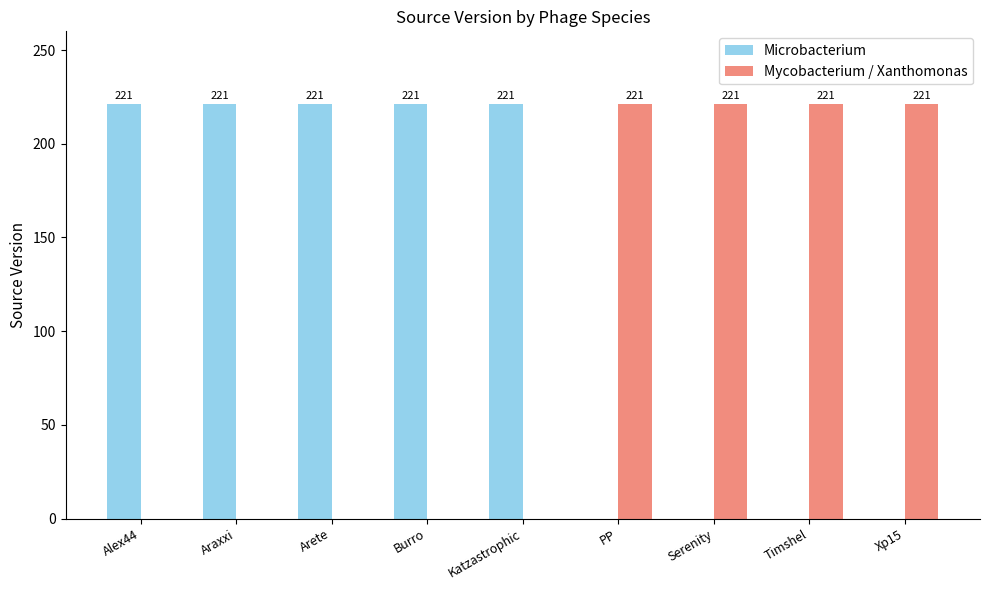

Which series has the largest total across all categories?

Microbacterium